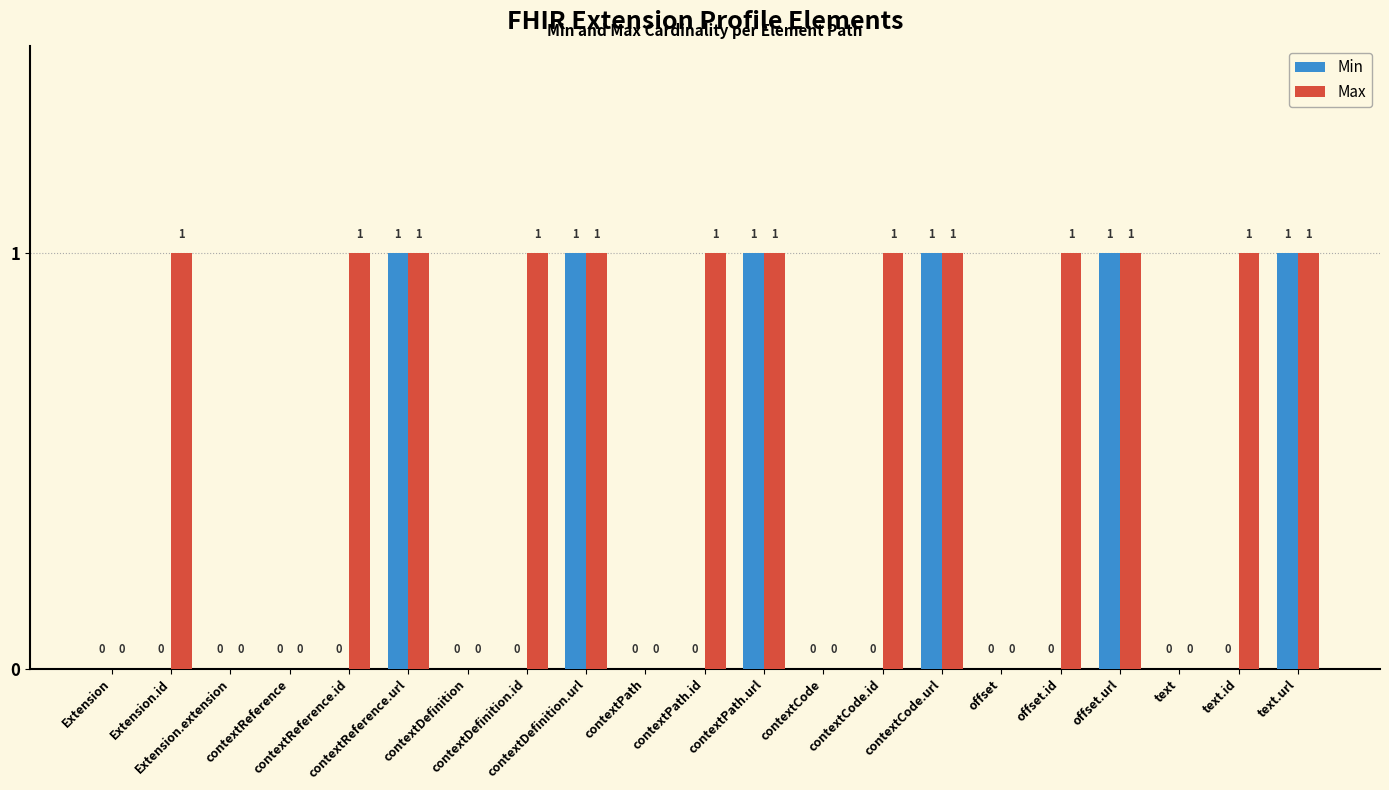

How many groups of bars are there?

21